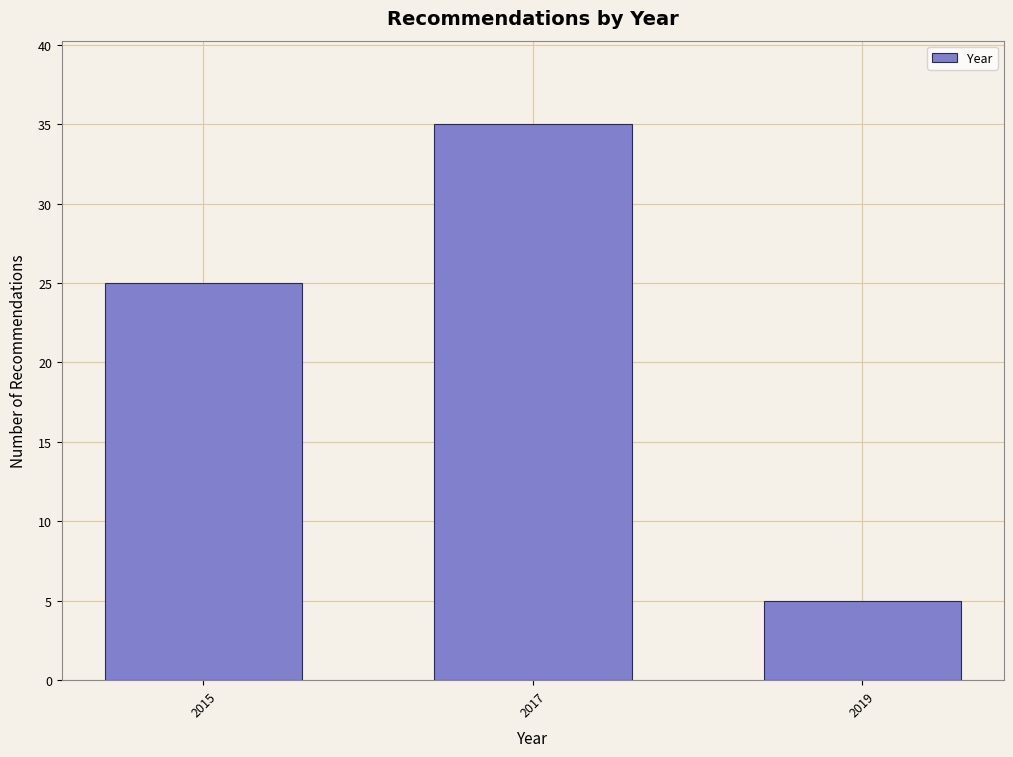

Reading left to right, list all the values displayed in this chart.

25	35	5